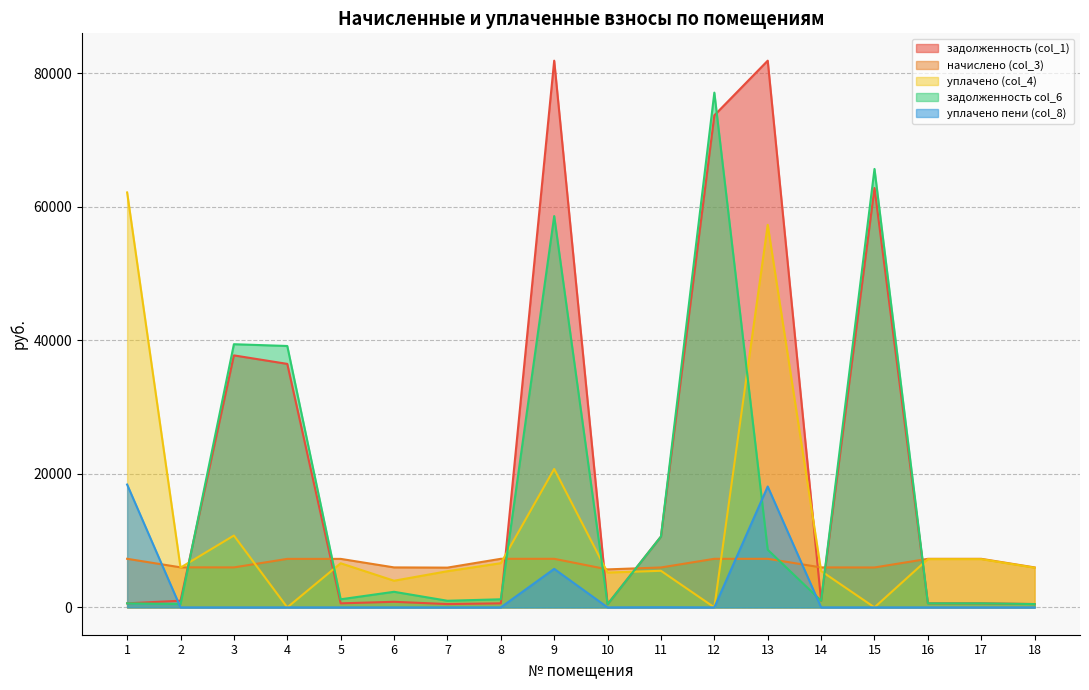

How many interior local peaks does the задолженность col_6 series have?

5